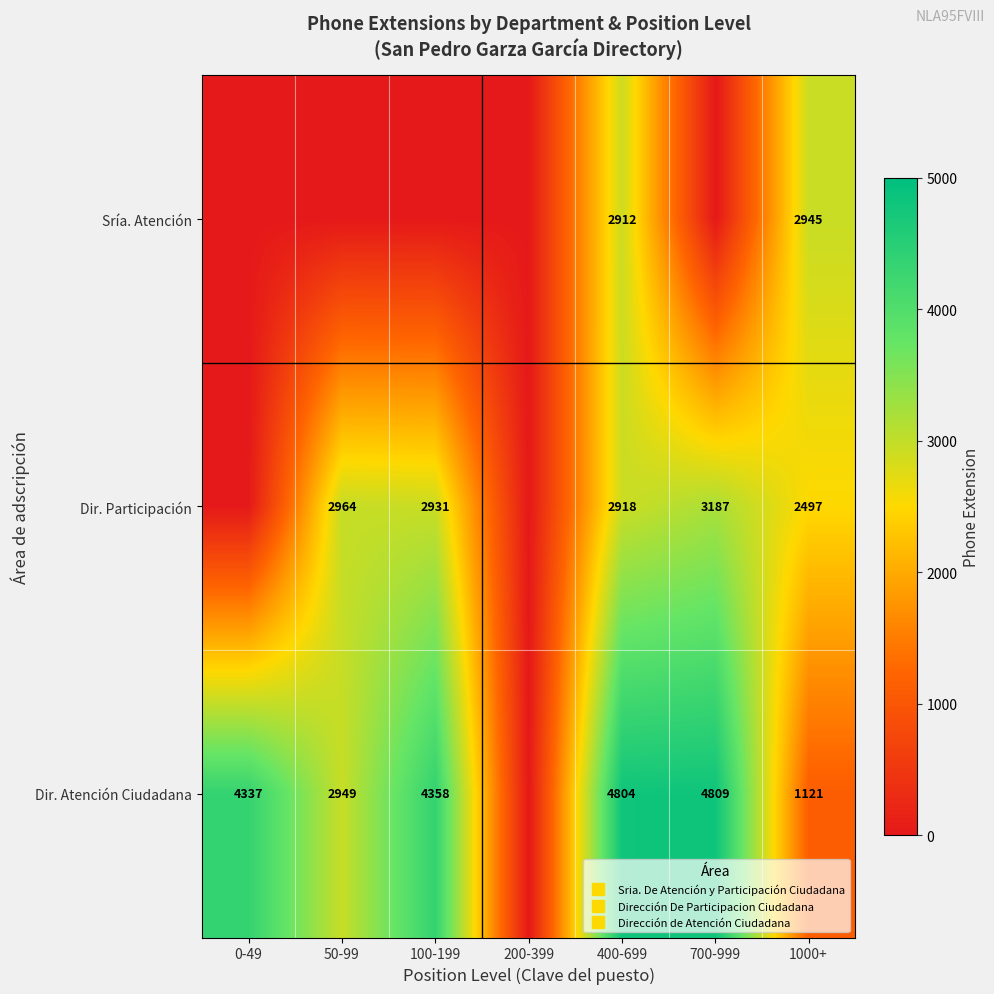

How many data points in Sría. Atención are above 0?

2